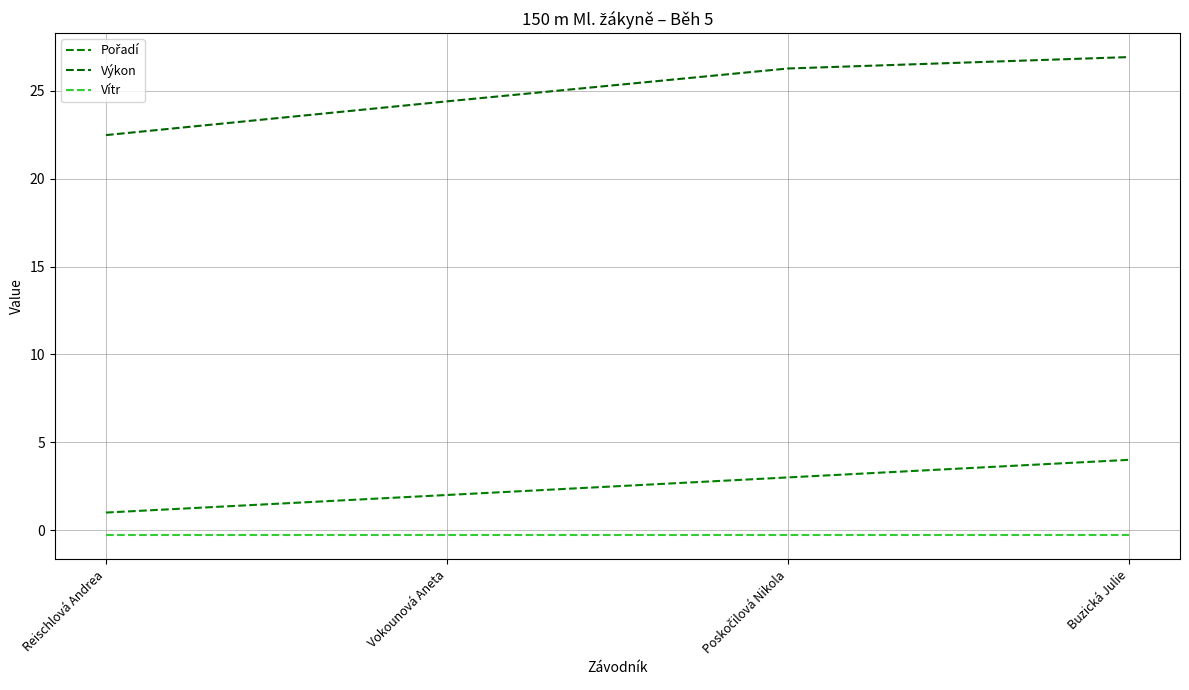

What is the lowest value of the Výkon series?

22.5